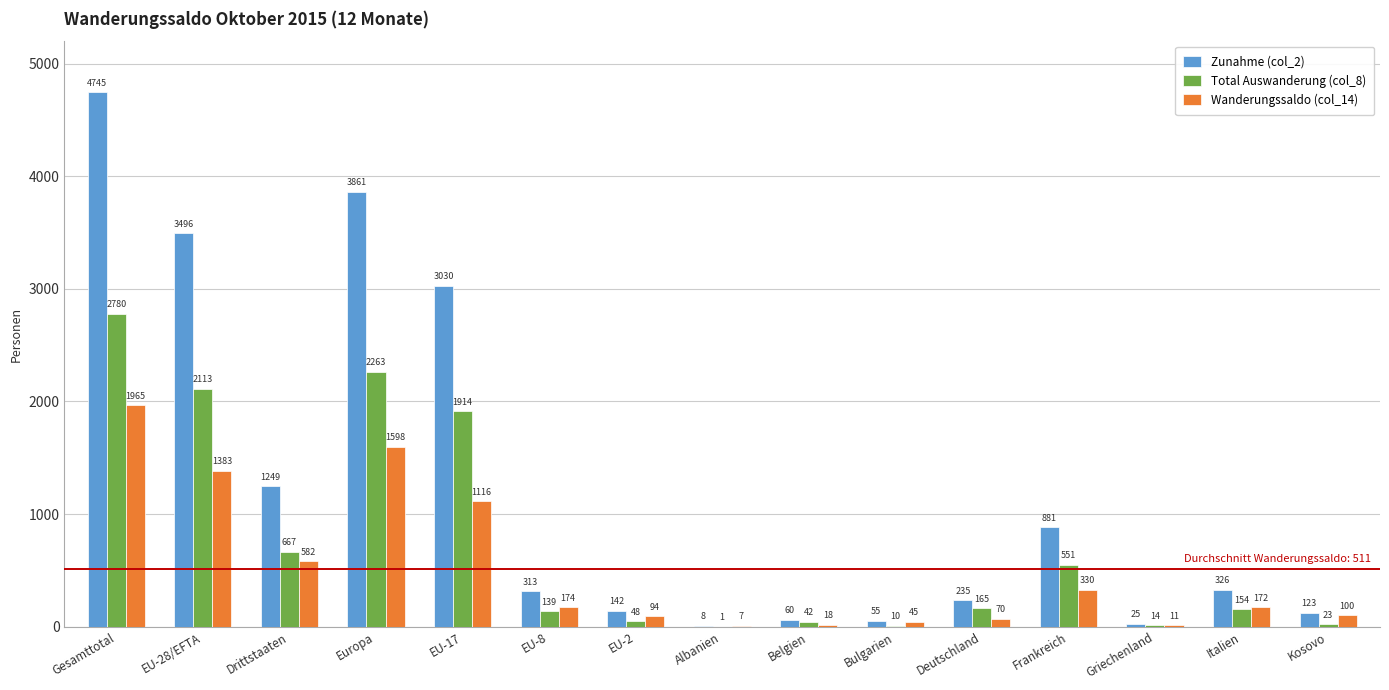

Reading left to right, transcribe all the data shown in this chart.

Zunahme (col_2): Gesamttotal=4745	EU-28/EFTA=3496	Drittstaaten=1249	Europa=3861	EU-17=3030	EU-8=313	EU-2=142	Albanien=8	Belgien=60	Bulgarien=55	Deutschland=235	Frankreich=881	Griechenland=25	Italien=326	Kosovo=123
Total Auswanderung (col_8): Gesamttotal=2780	EU-28/EFTA=2113	Drittstaaten=667	Europa=2263	EU-17=1914	EU-8=139	EU-2=48	Albanien=1	Belgien=42	Bulgarien=10	Deutschland=165	Frankreich=551	Griechenland=14	Italien=154	Kosovo=23
Wanderungssaldo (col_14): Gesamttotal=1965	EU-28/EFTA=1383	Drittstaaten=582	Europa=1598	EU-17=1116	EU-8=174	EU-2=94	Albanien=7	Belgien=18	Bulgarien=45	Deutschland=70	Frankreich=330	Griechenland=11	Italien=172	Kosovo=100